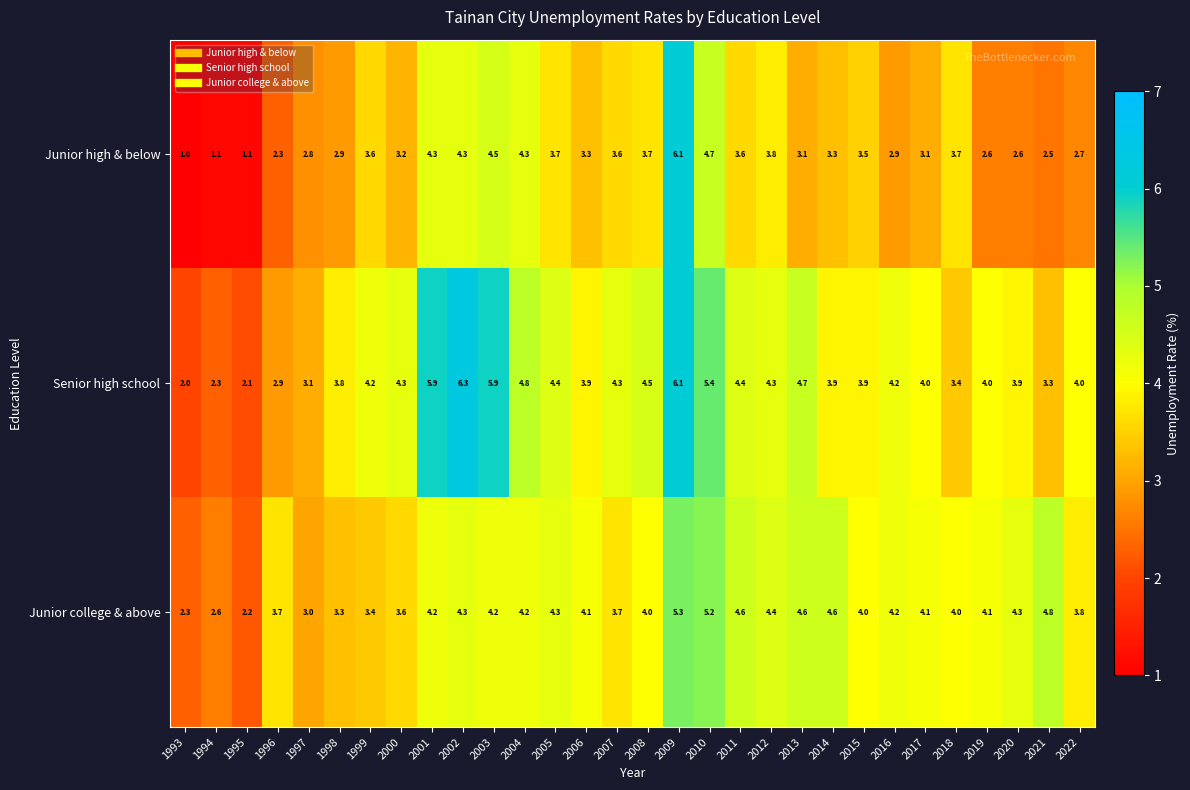

Rank the series at 1995 from highest to lowest value.

Junior college & above, Senior high school, Junior high & below